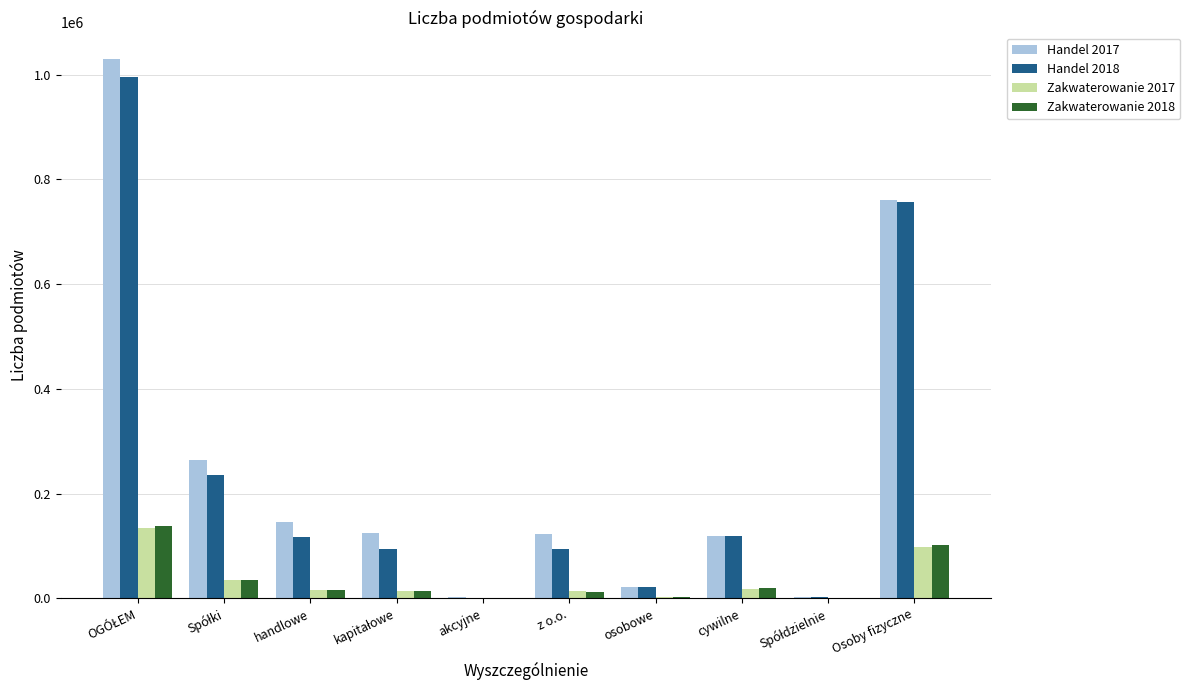

True or false: Handel 2018 has a value of 1326205 at Osoby fizyczne.

False